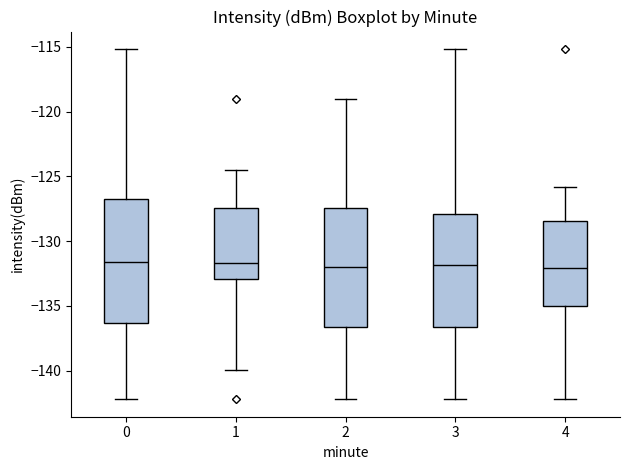

Where does the upper whisker of the box at x = 0 end on the y-axis? The values are not printed on the chart, so give them approximately, as read against the axis.

-115.0